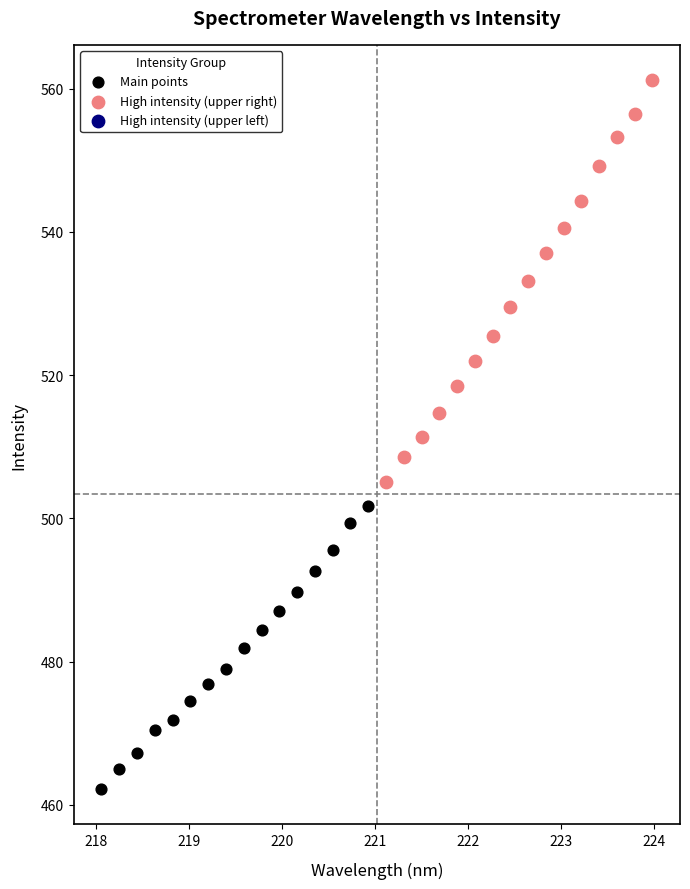

Which series has the largest Y range (max minus min)?

High intensity (upper right)